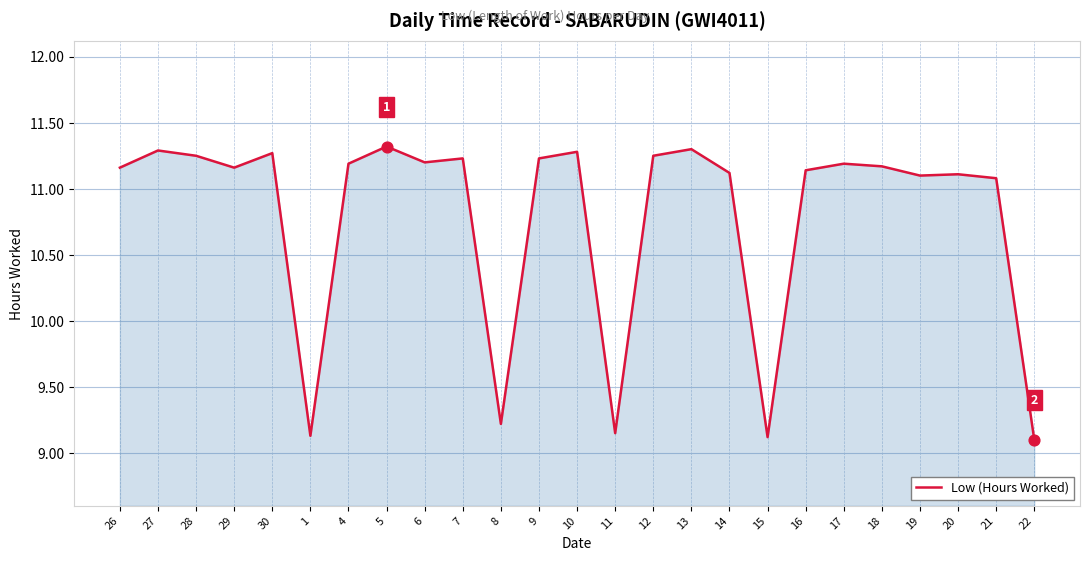

Which has a higher value, 20 or 12?

12